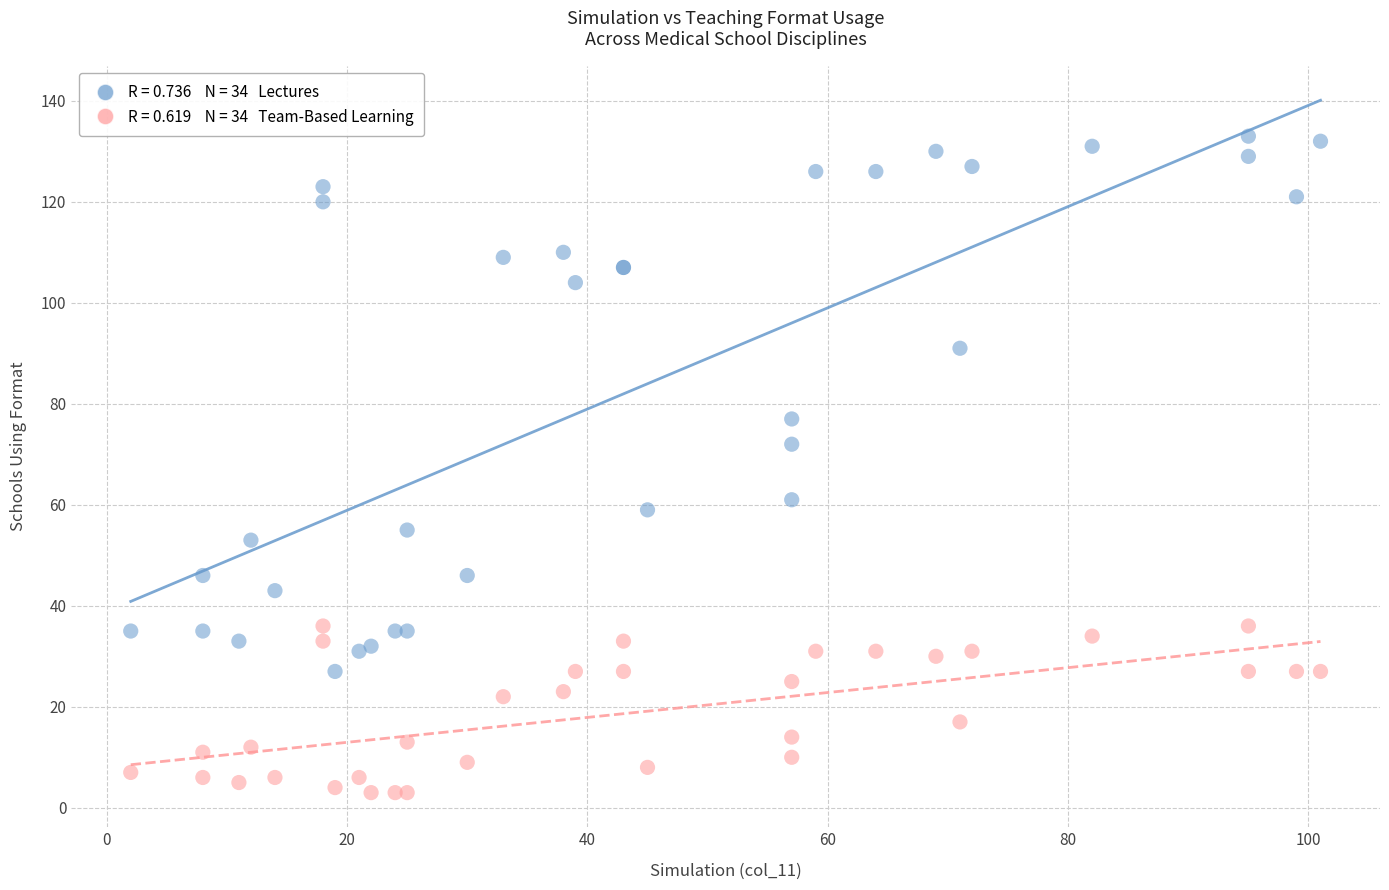

Across all series, what Y value is closest to 68?

72